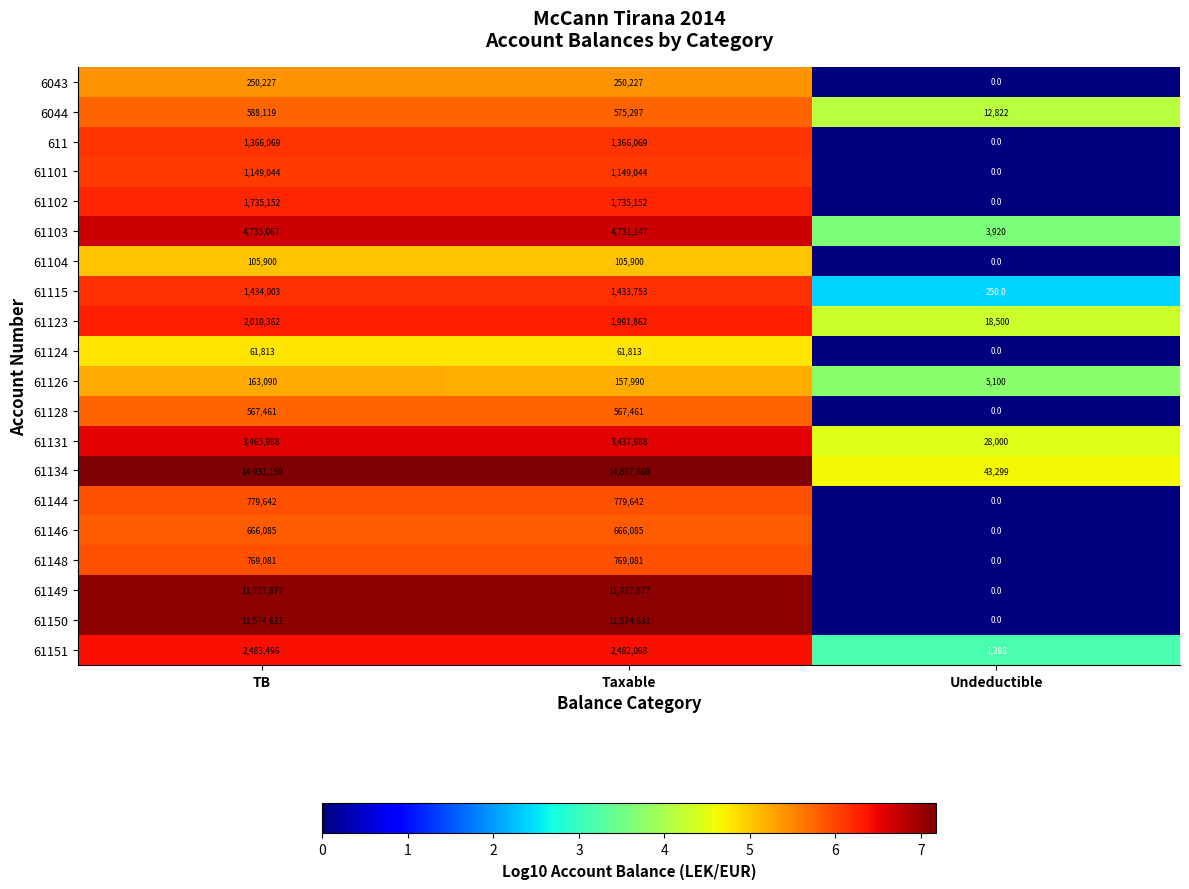

Count the 61148 values in the range 0 to 769081.

3